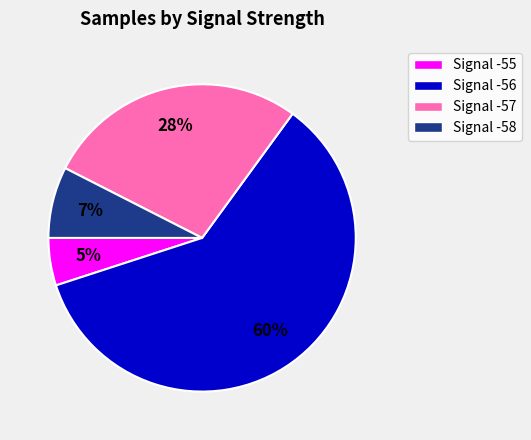

To the nearest percent, what is the average slice percentage?

25%